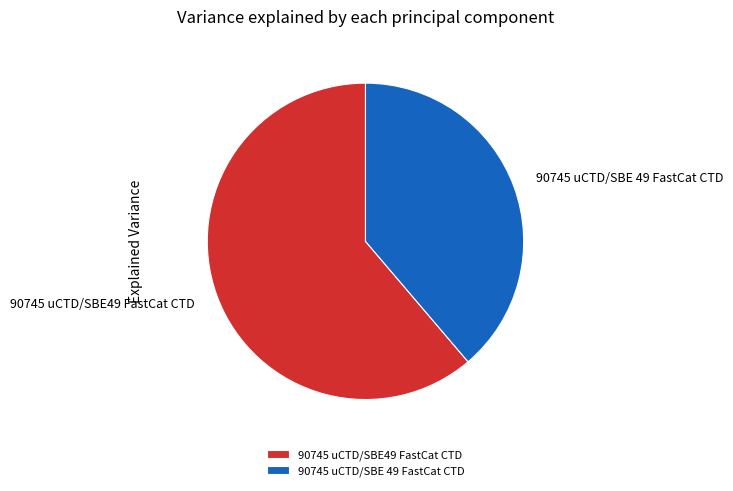

How many slices are in this pie chart?

2